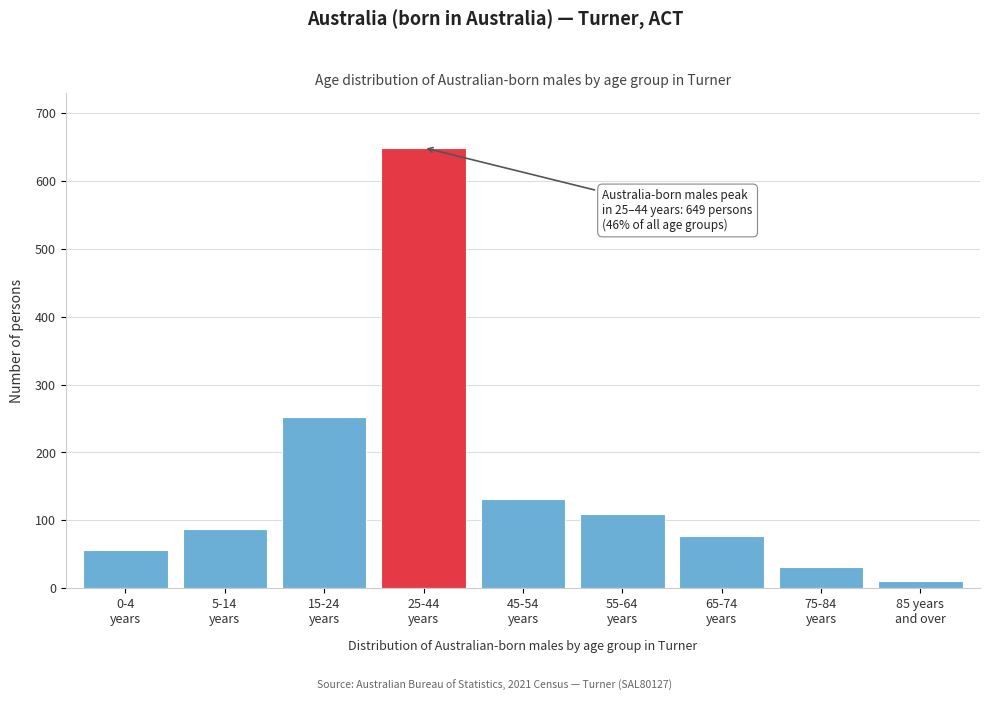

Reading left to right, list all the values displayed in this chart.

57	88	253	649	131	109	77	32	10